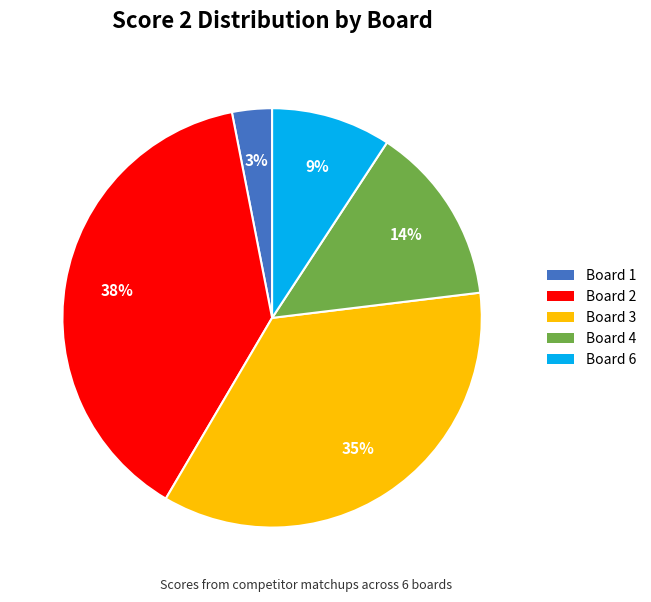

Does any single category account for the majority?

No